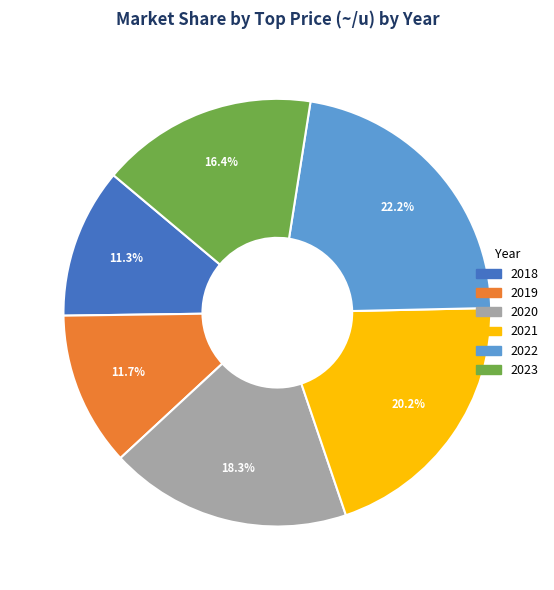

True or false: 2021 accounts for 7% of the total.

False